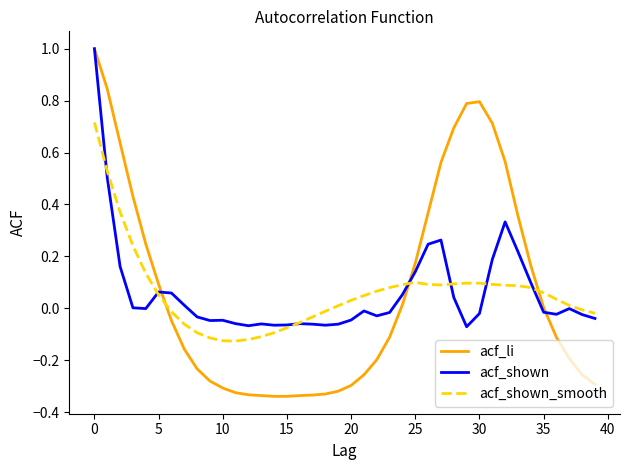

What is the maximum value shown in the chart?

1.0